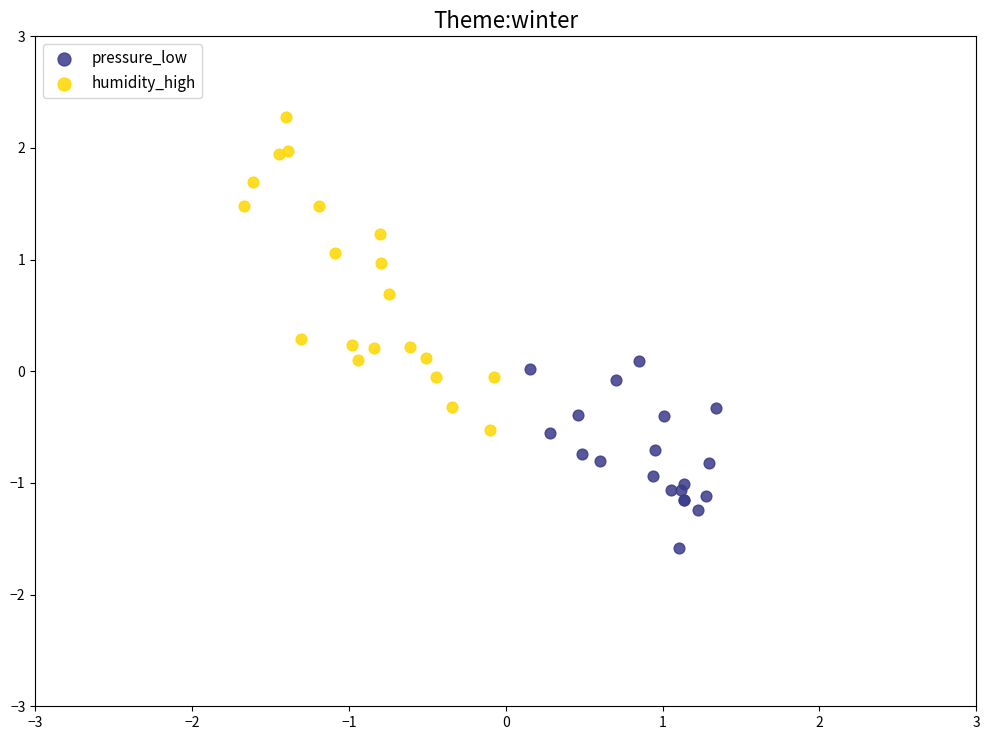

Which series reaches the maximum Y coordinate?

humidity_high